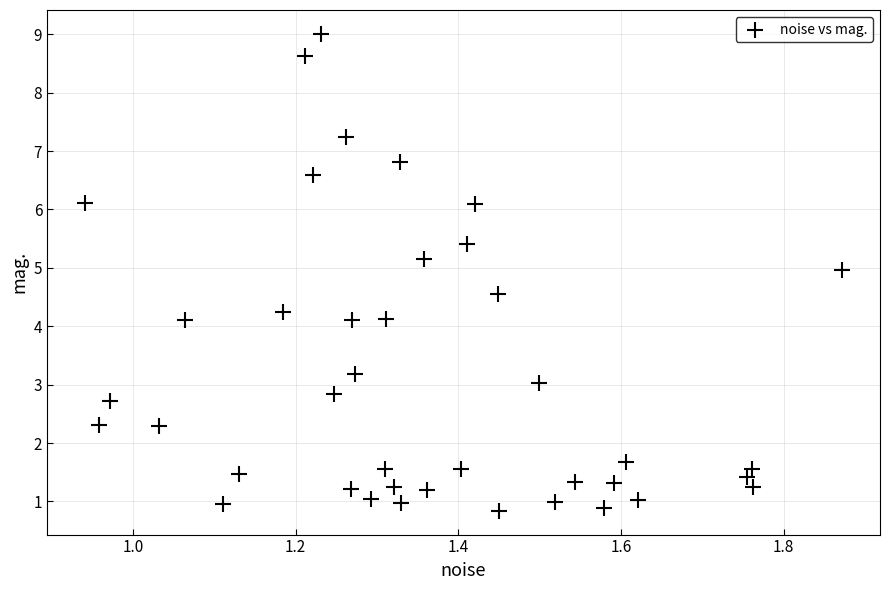

What is the range of X values (max minus min)?

0.9